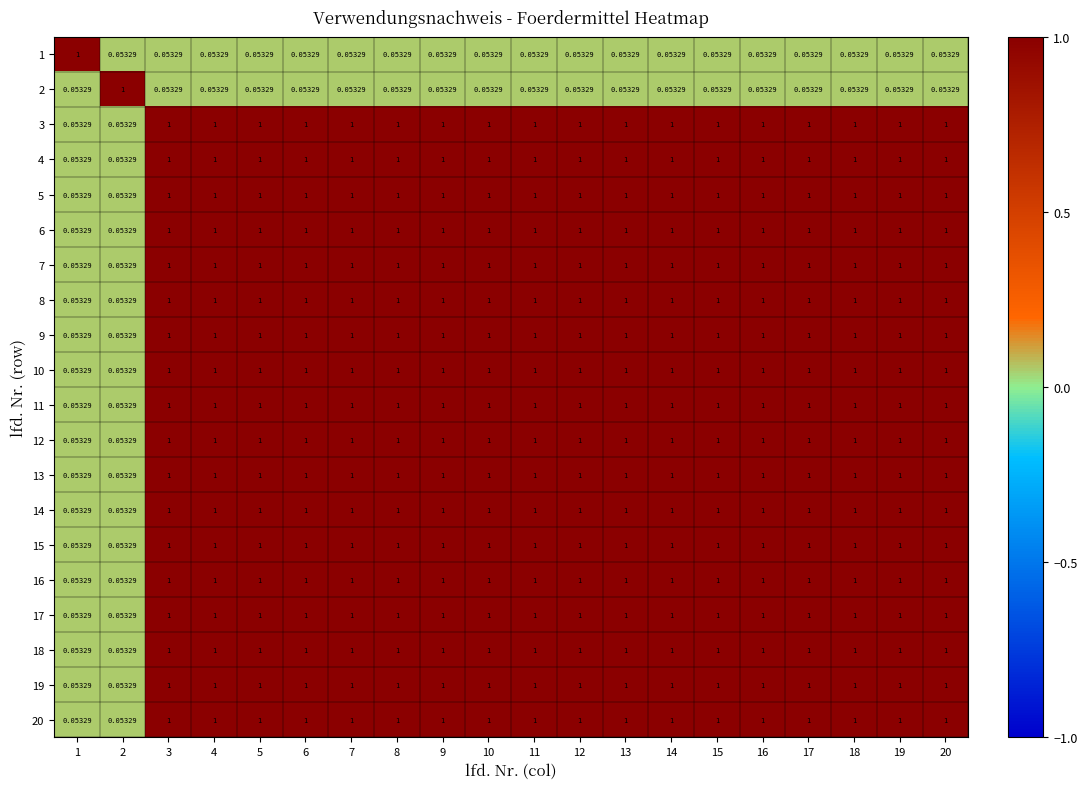

How many series are shown in this chart?

20